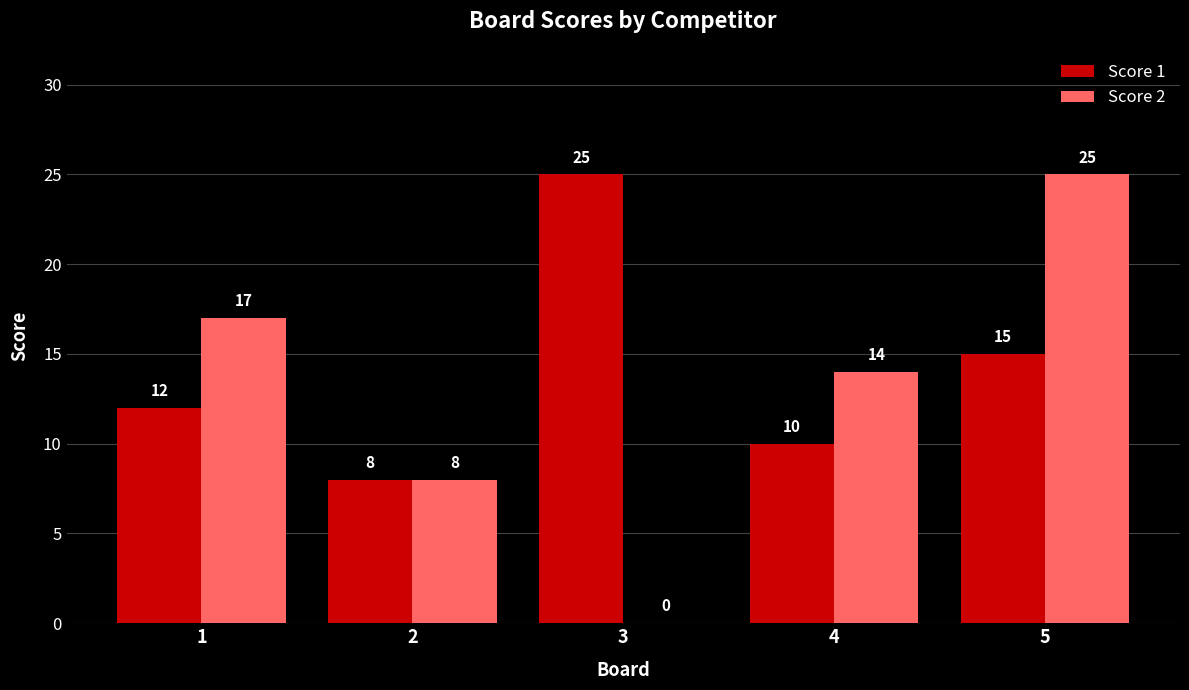

How many data points does each series have?

5